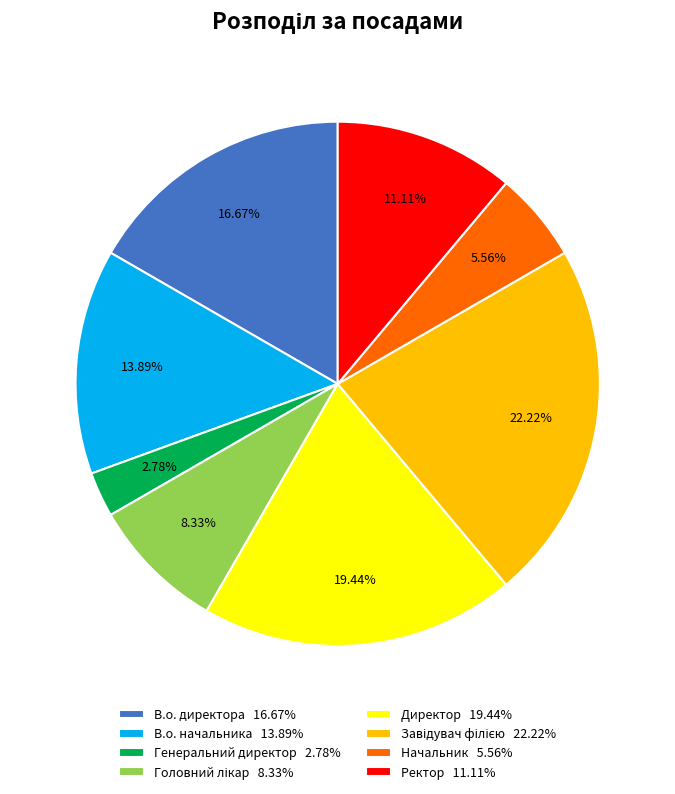

Is there a majority slice in this chart?

No